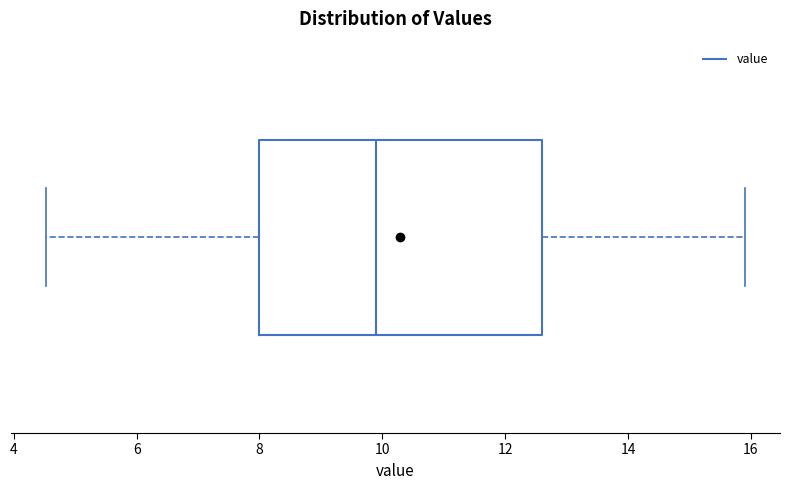

Read this box plot against the x-axis: the position of the median line, the range covered by the box, and the ends of both whiskers. The values are not printed on the chart, so give them approximately, as read against the axis.

median 10.0, box 8.0 to 12.6, whiskers 4.6 to 16.0